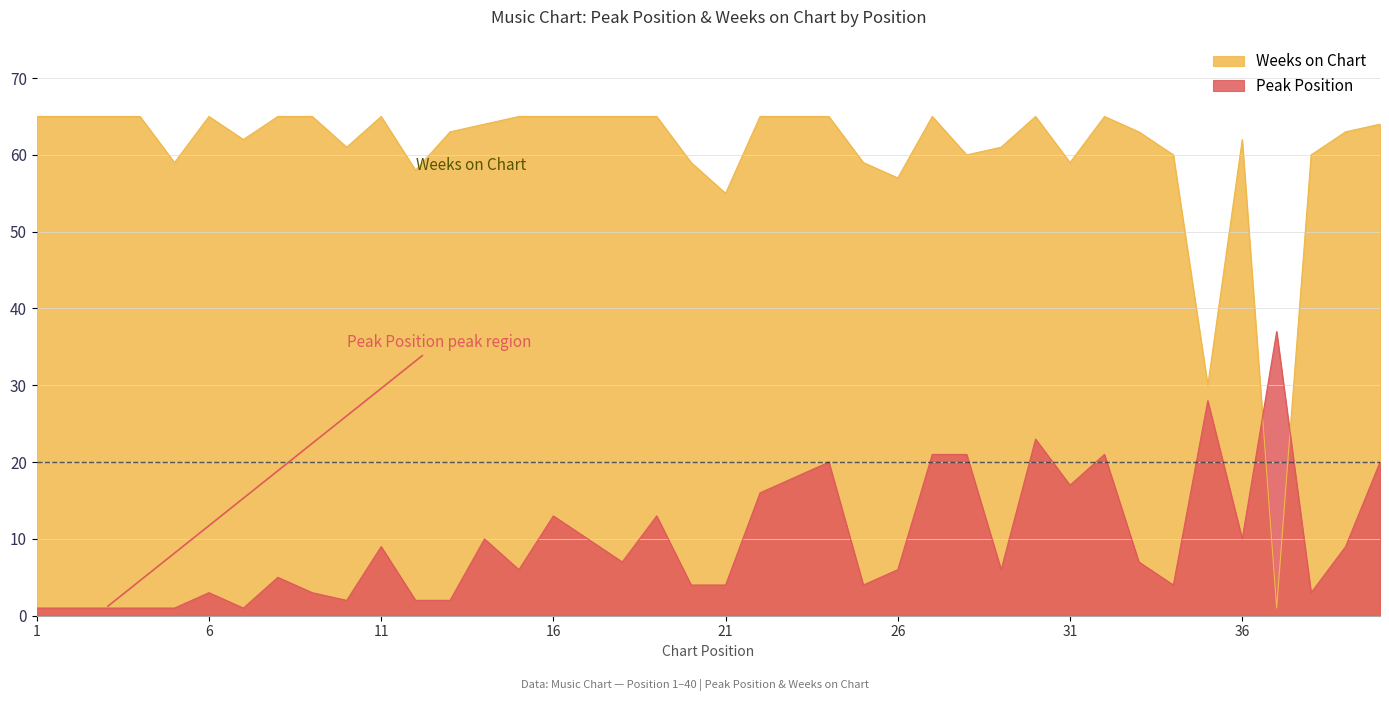

How many values in the Weeks on Chart series exceed 64?

19